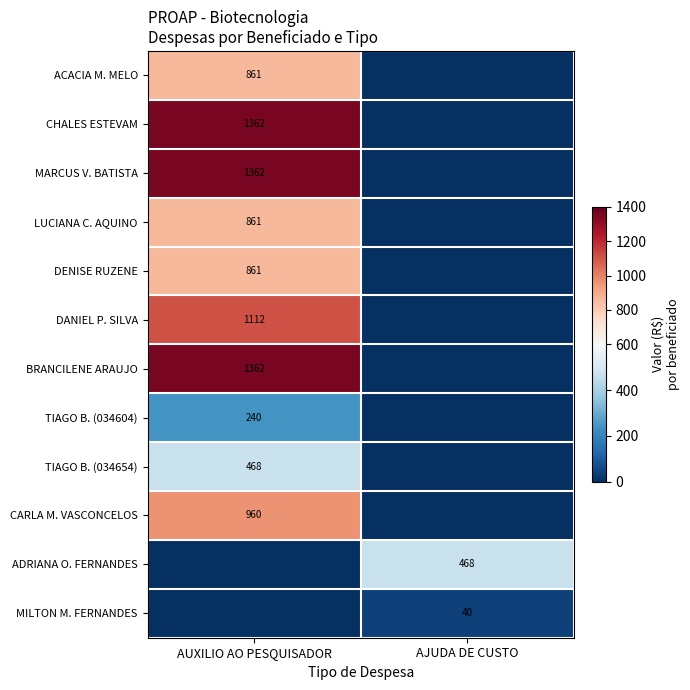

Is the value of TIAGO B. (034654) at AUXILIO AO PESQUISADOR greater than the value of ACACIA M. MELO at AUXILIO AO PESQUISADOR?

No